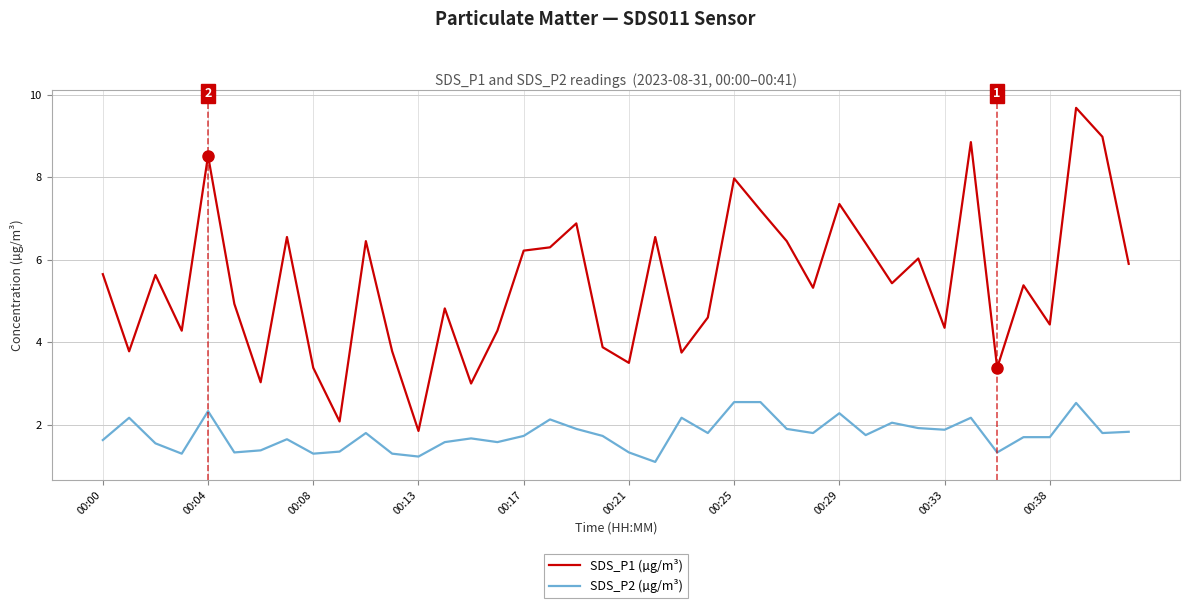

Which series has the largest total across all categories?

SDS_P1 (µg/m³)